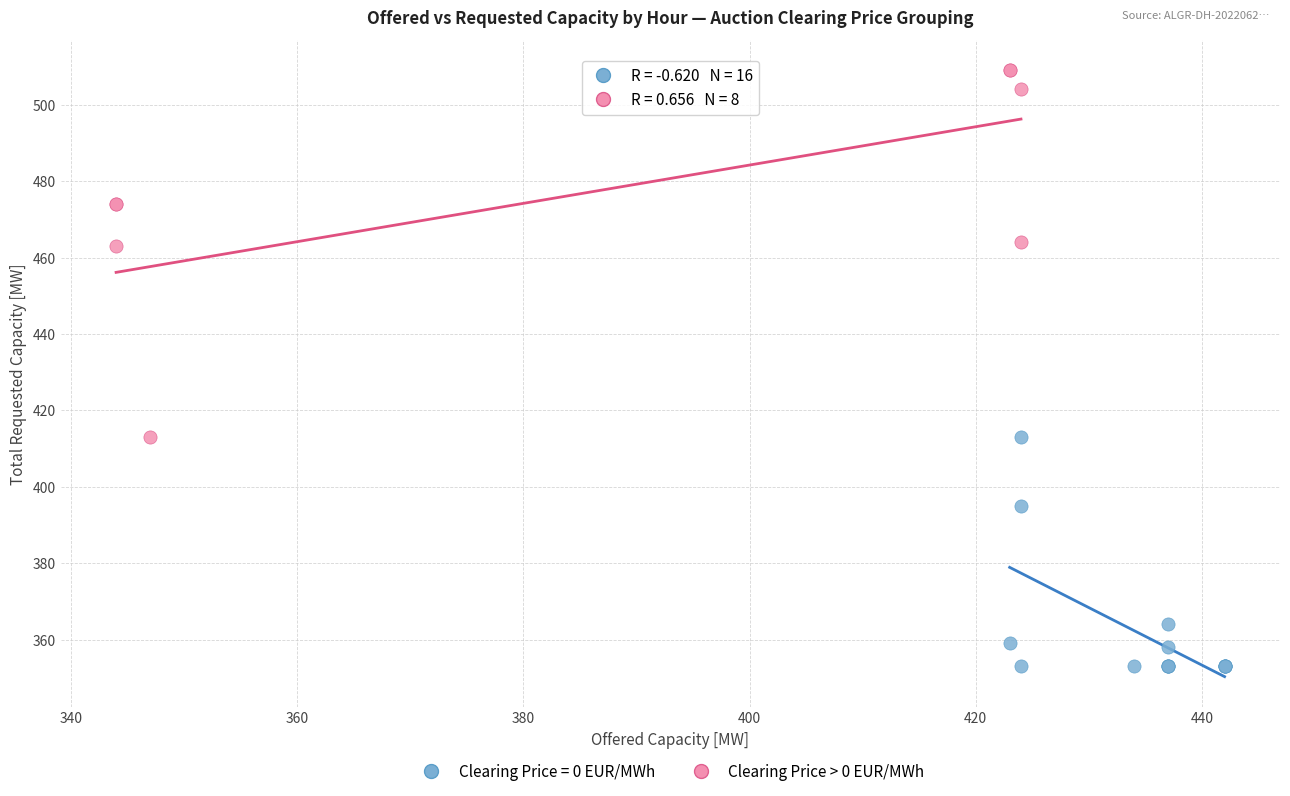

Which series reaches the minimum Y coordinate?

Clearing Price = 0 EUR/MWh